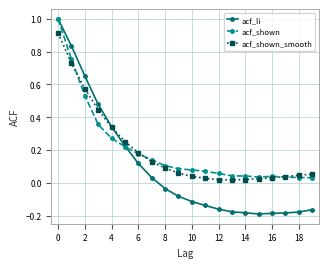

What is the maximum value for acf_li?

1.0